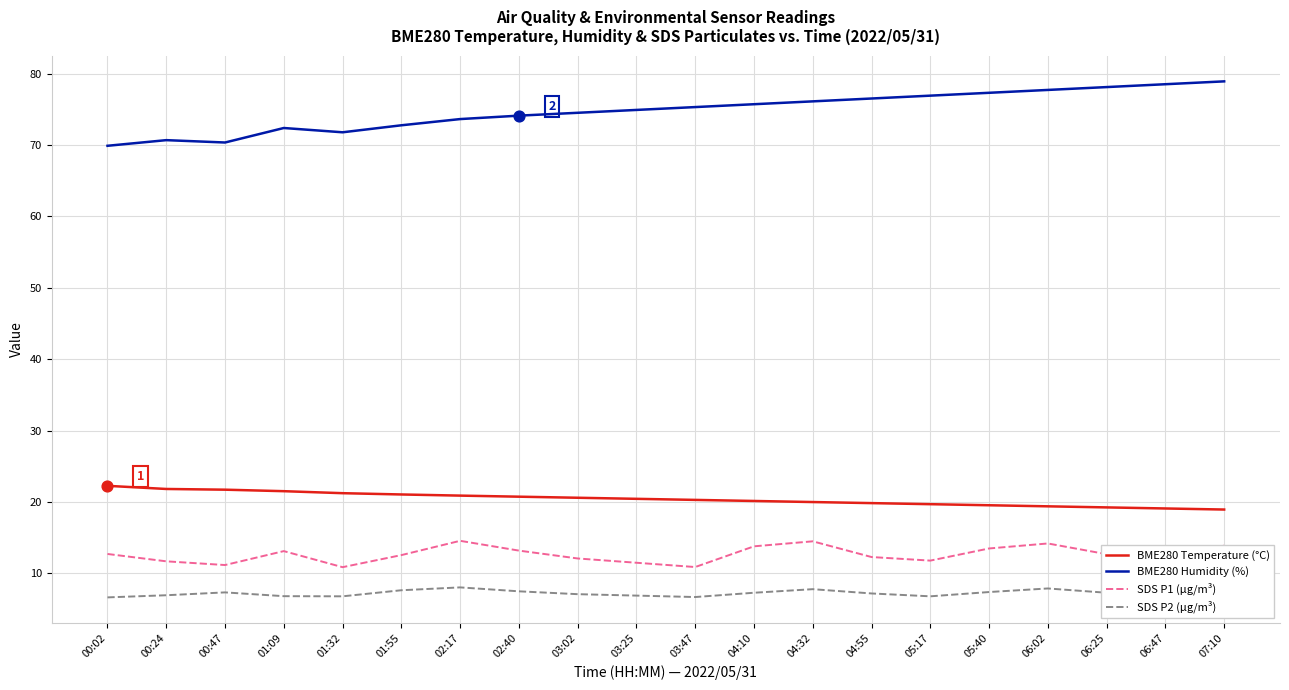

Is the value of BME280 Humidity (%) at 01:32 greater than the value of BME280 Temperature (°C) at 06:47?

Yes